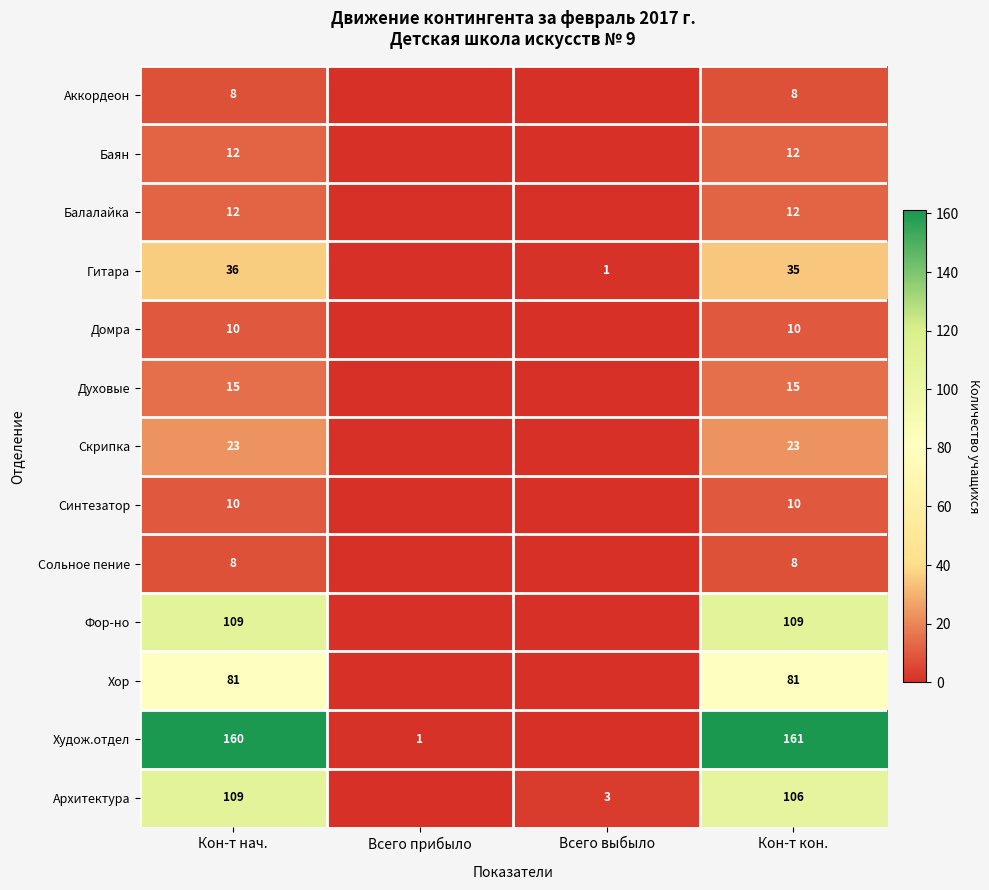

The value of Худож.отдел at Кон-т кон. is 161. True or false?

True